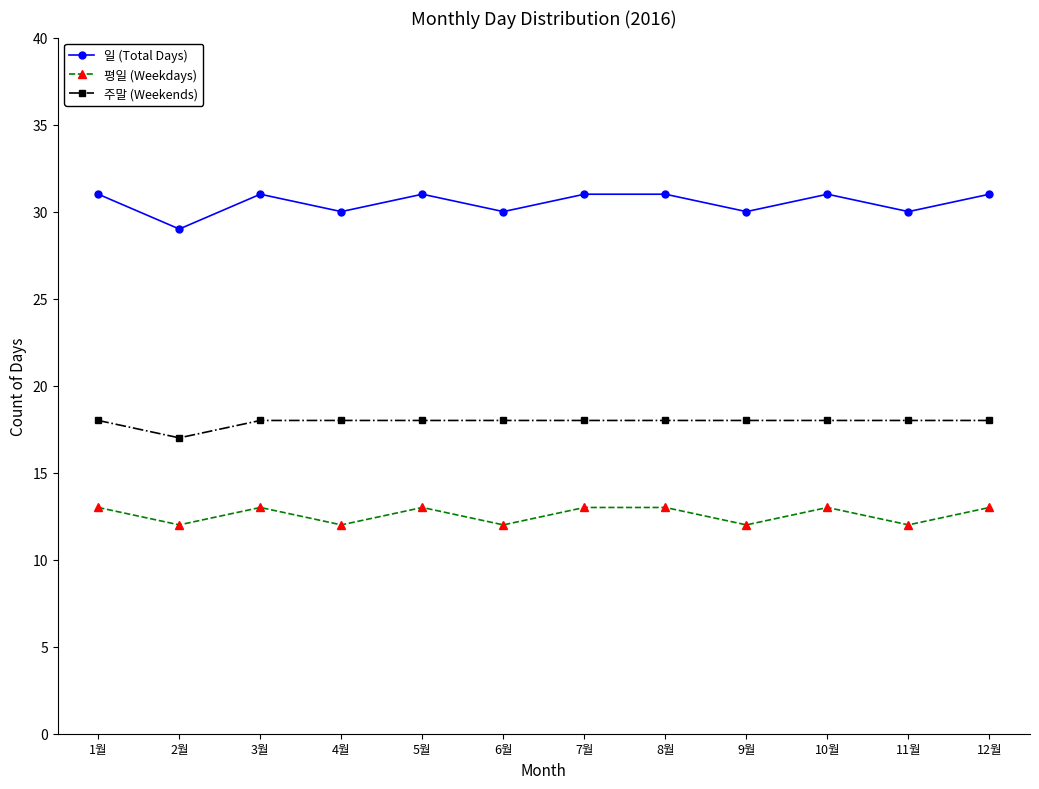

Which series has the largest total across all categories?

일 (Total Days)